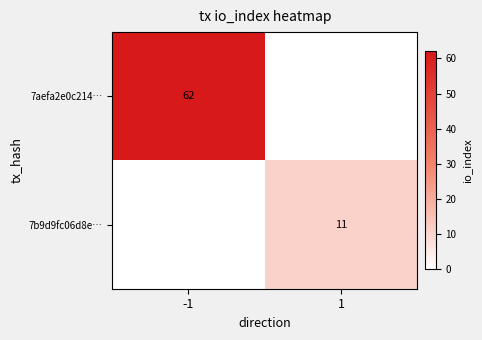

Is the value of 7b9d9fc06d8e… at 1 greater than the value of 7aefa2e0c214… at -1?

No